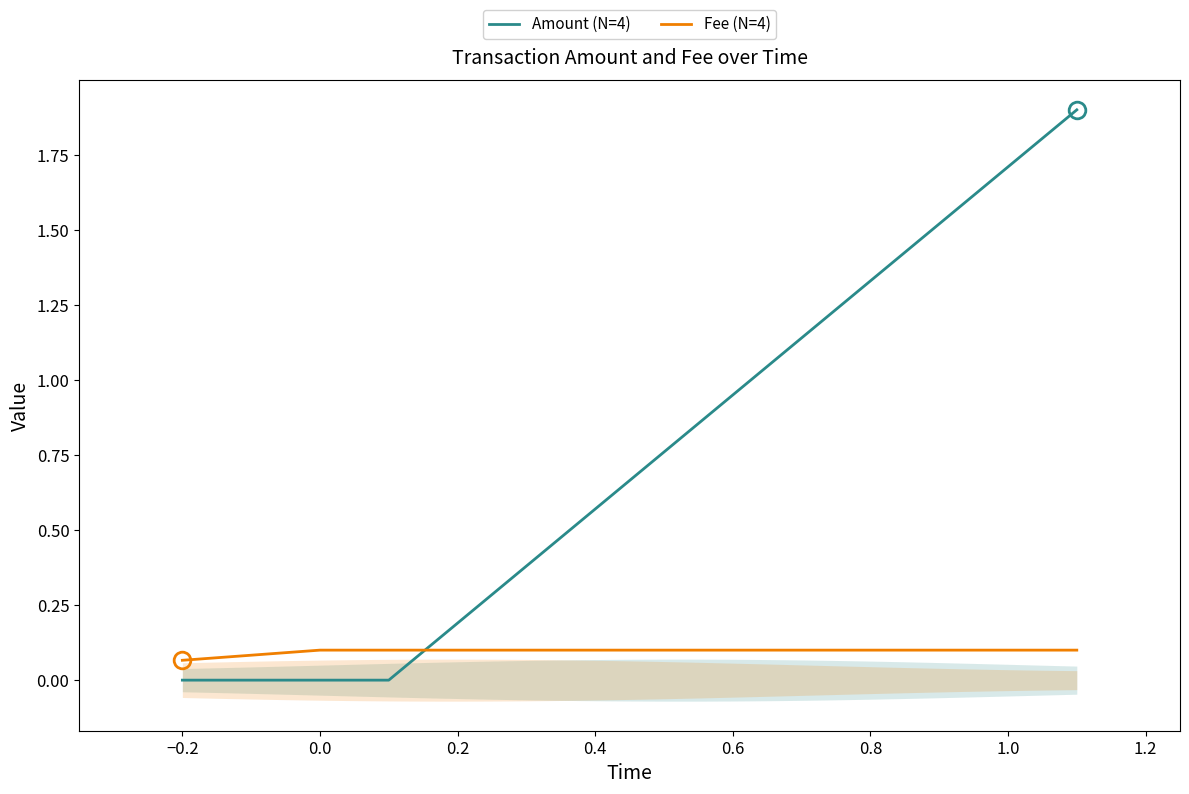

What is the value of the Amount (N=4) point at the 4th from the left?

1.9